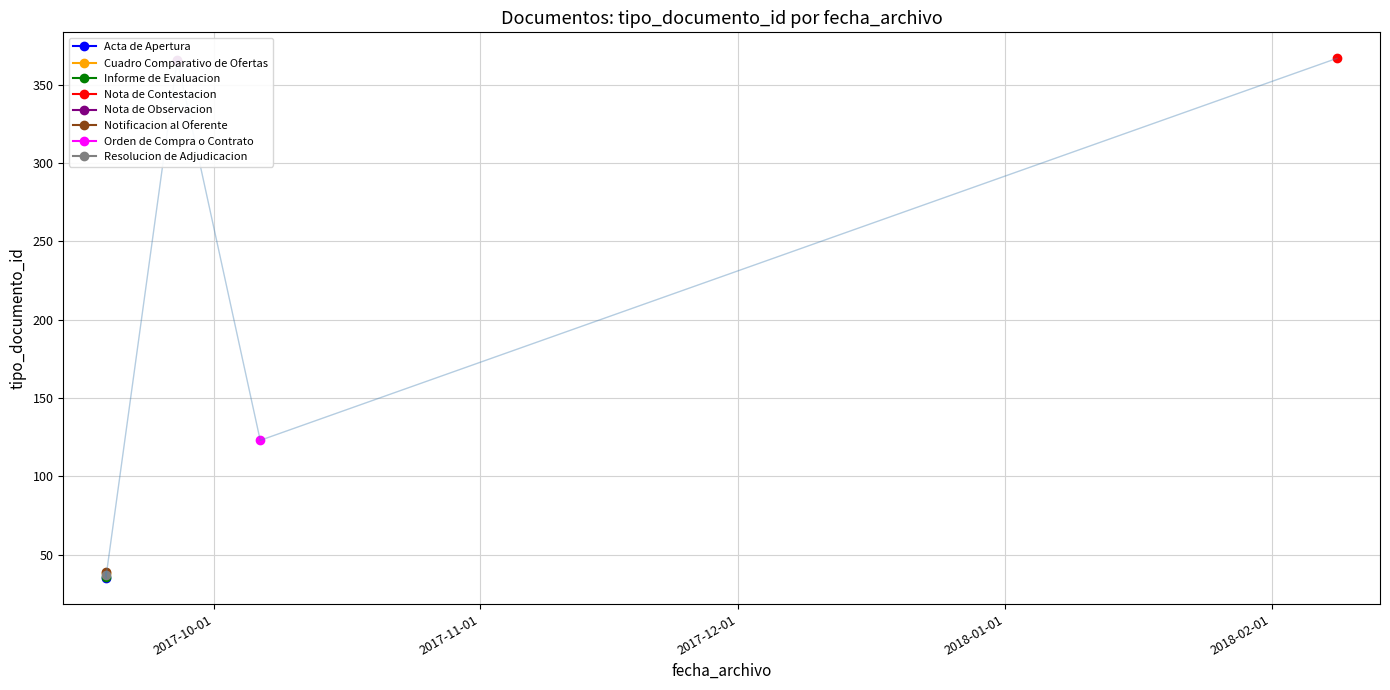

What is the sum of the values at 2017-09-18 11:51:57 and 2017-09-18 11:51:57?

75